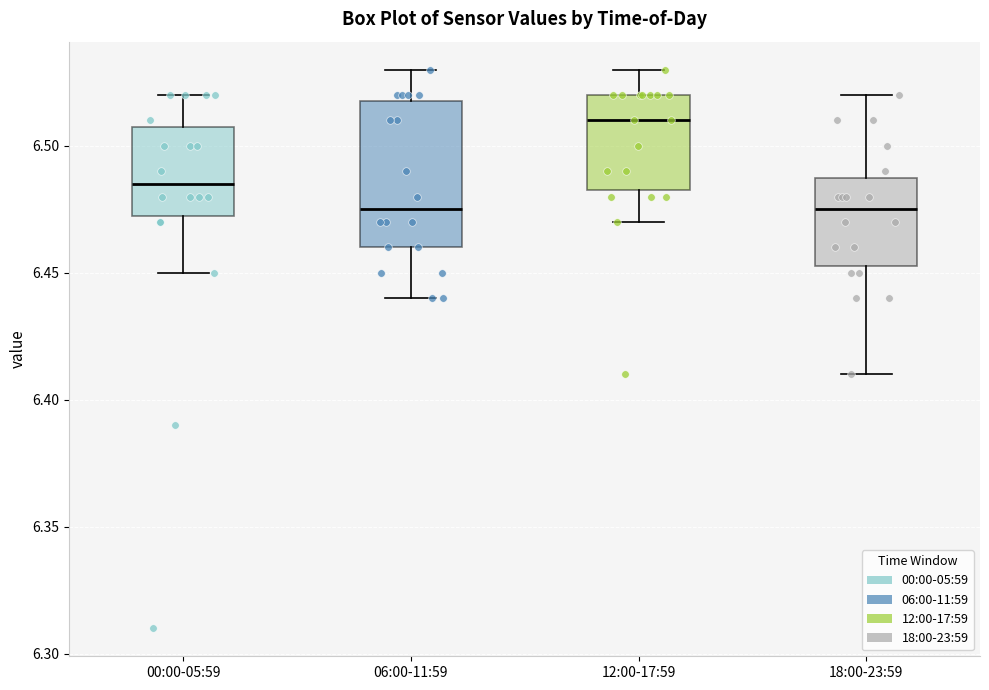

Comparing the boxes themselves (not the whiskers), which one is the tallest?

06:00-11:59